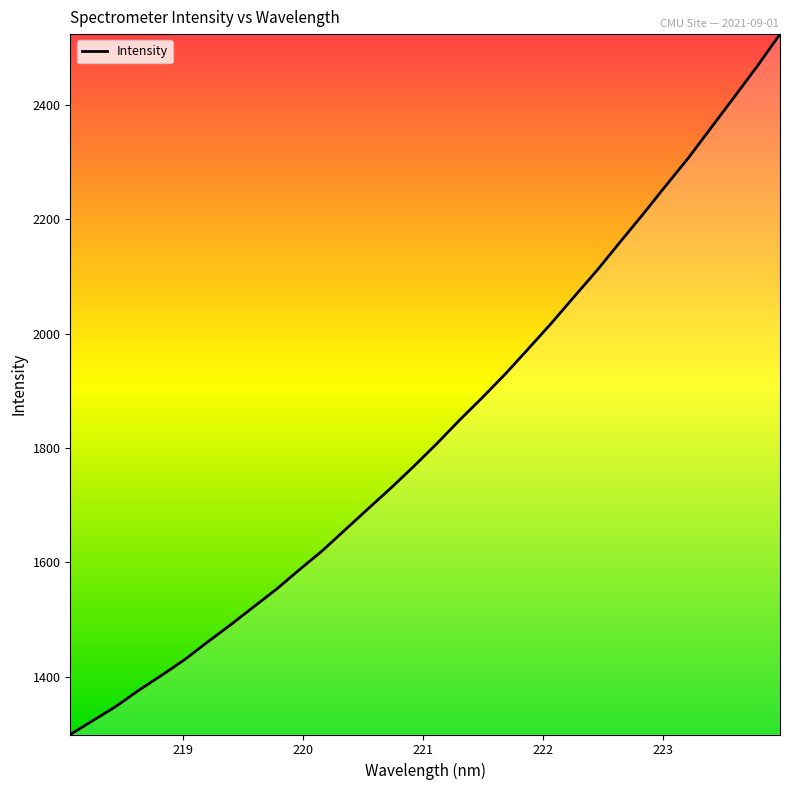

What is the greatest value displayed?

2523.5